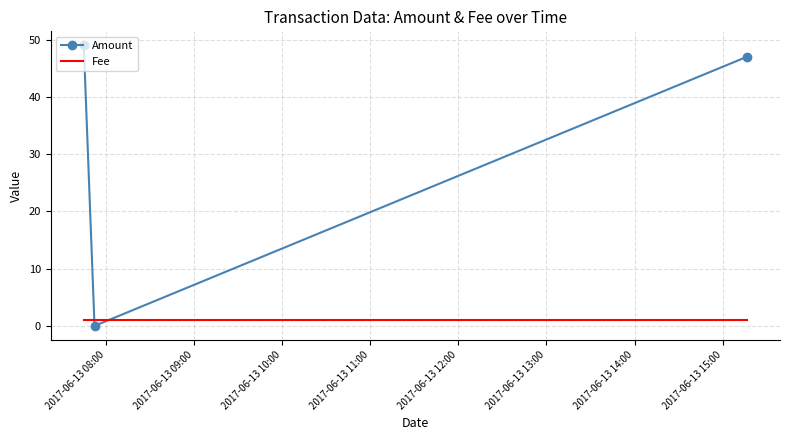

Which series has the largest range (max minus min)?

Amount